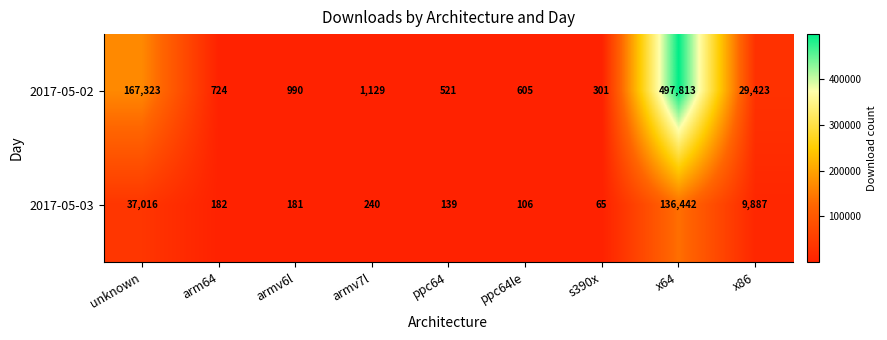

What is the difference between the maximum and minimum values in the 2017-05-02 series?

497512